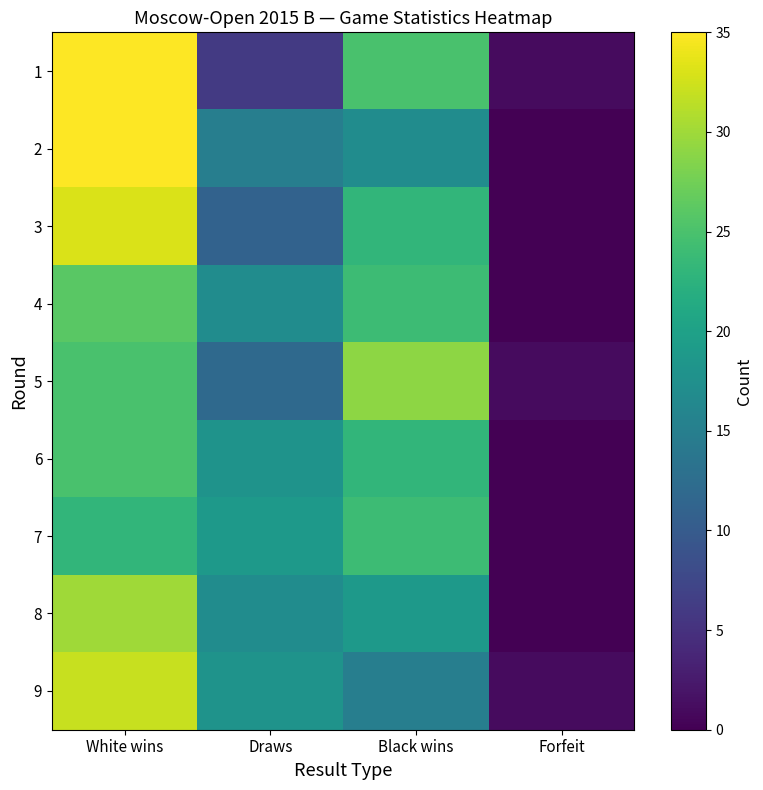

Which has a higher value, Forfeit or Draws?

Draws